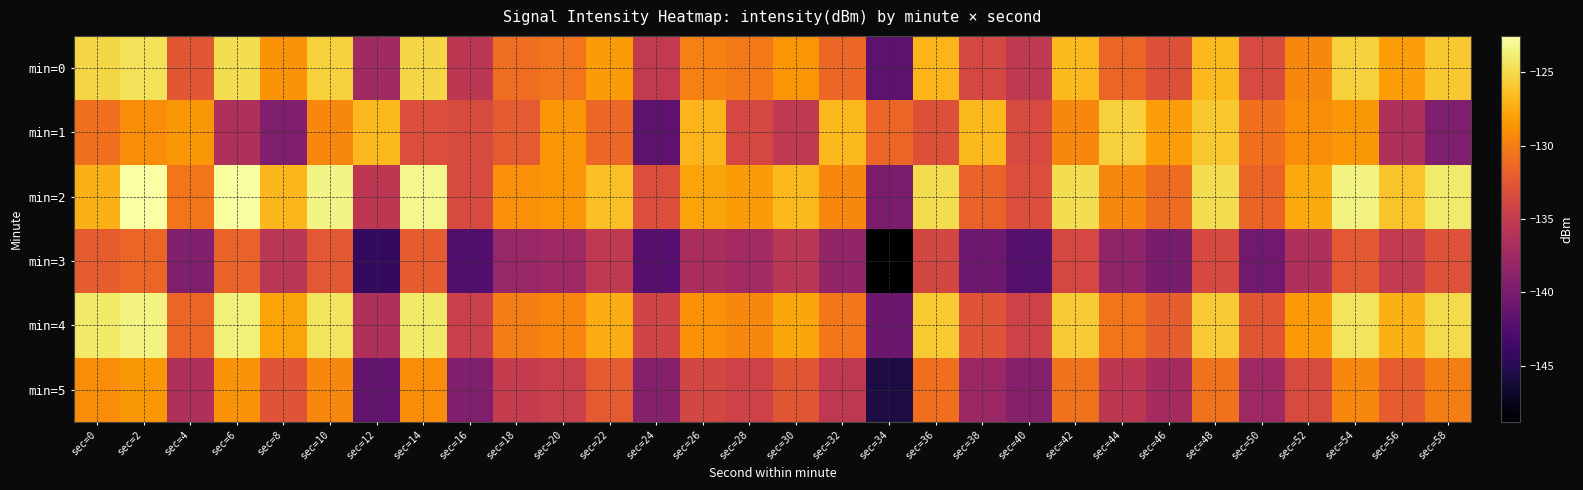

Which series has the largest total across all categories?

min=2